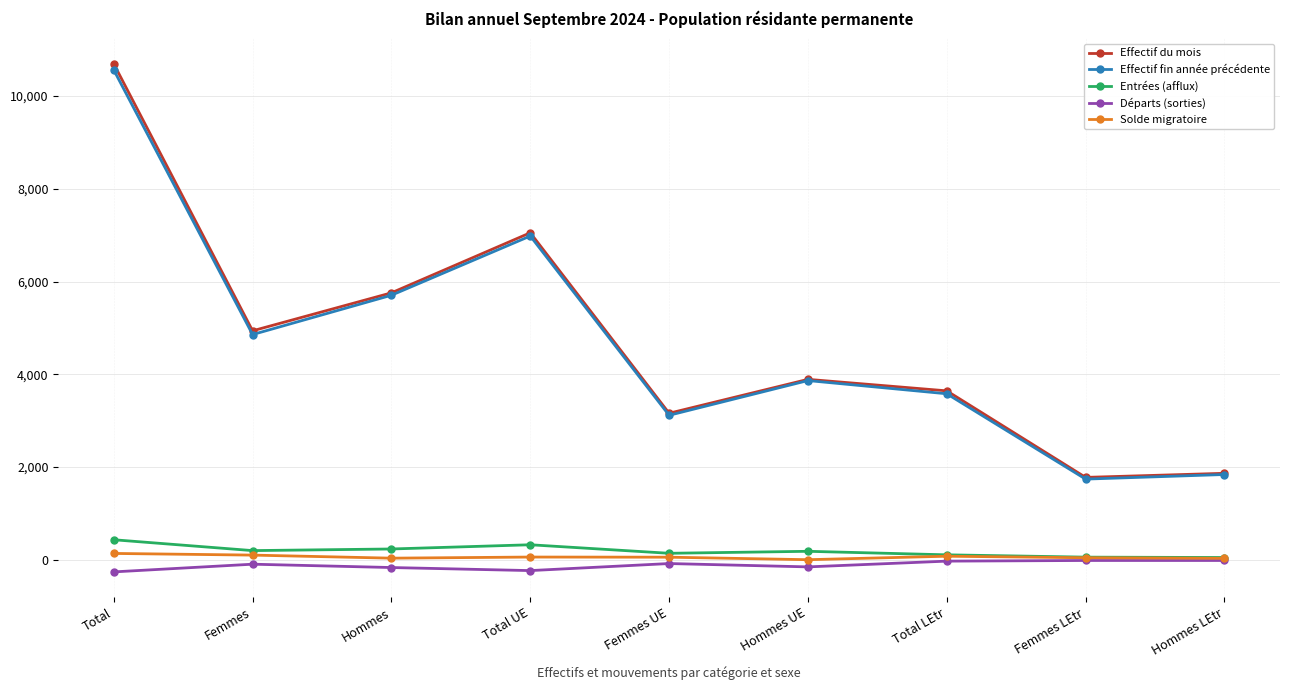

What are all the series names shown in the legend?

Effectif du mois, Effectif fin année précédente, Entrées (afflux), Départs (sorties), Solde migratoire